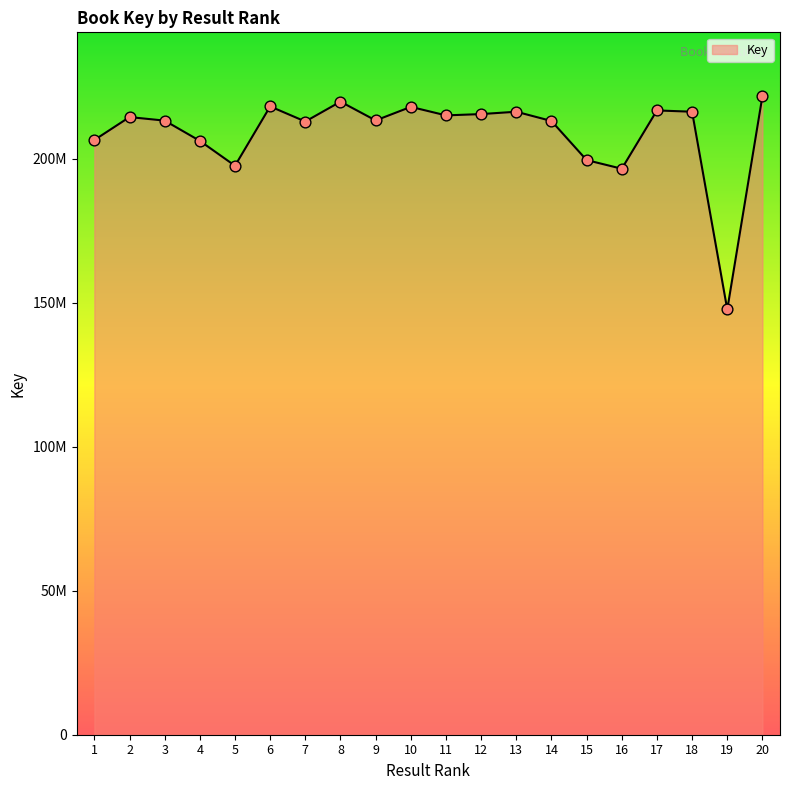

What is the ratio of the value at 14 to the value at 8?

1.0